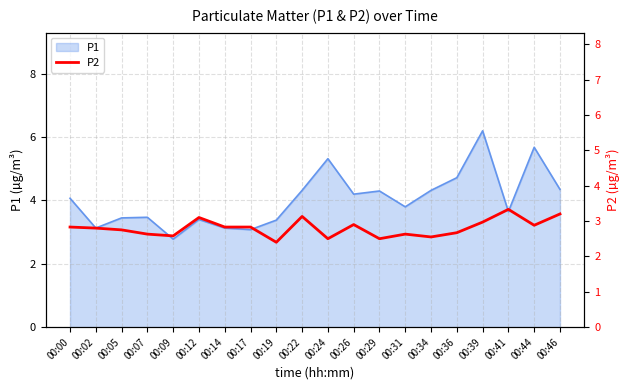

What is the highest value of the P1 series?

6.2